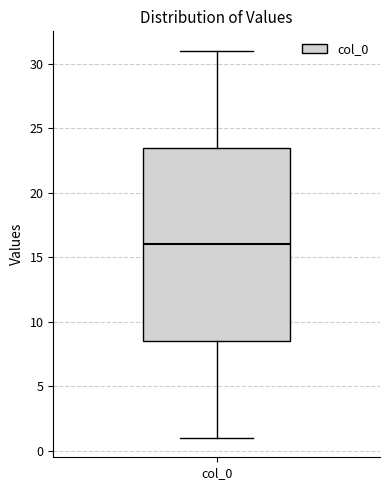

Transcribe this box plot: give where the median line is, the range the box spans, and where the two whiskers end, as read against the y-axis. The values are not printed on the chart, so give them approximately, as read against the axis.

median 16.0, box 8.5 to 23.5, whiskers 1.0 to 31.0